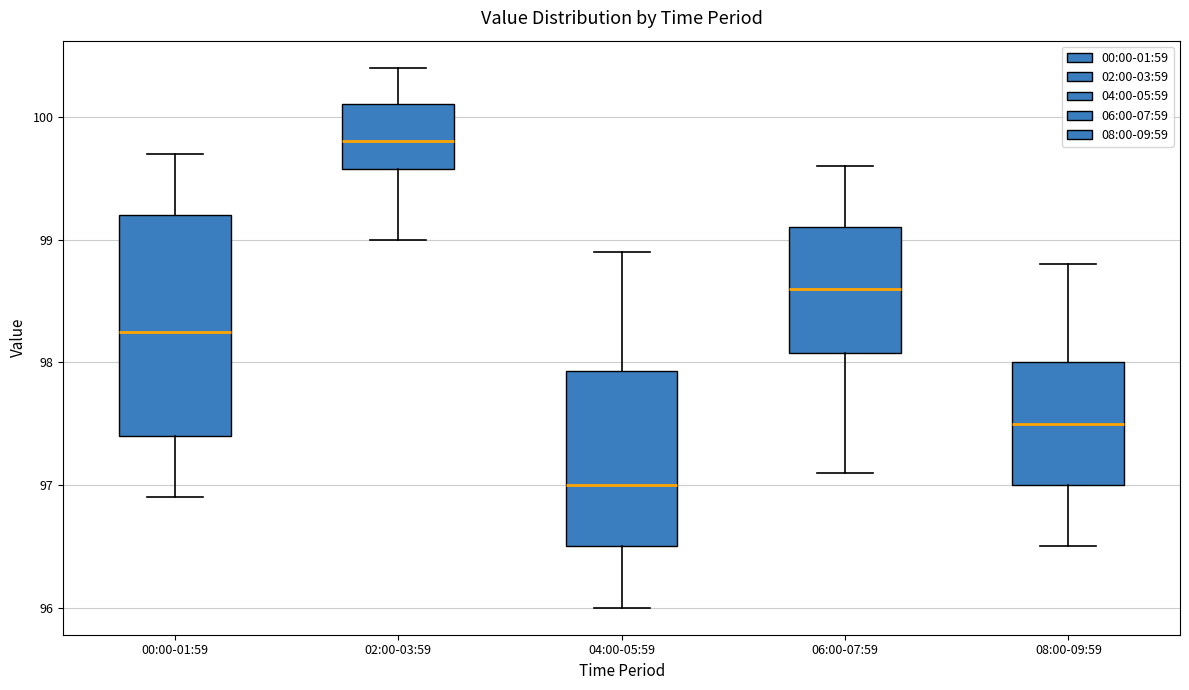

Which box has the highest median line?

02:00-03:59